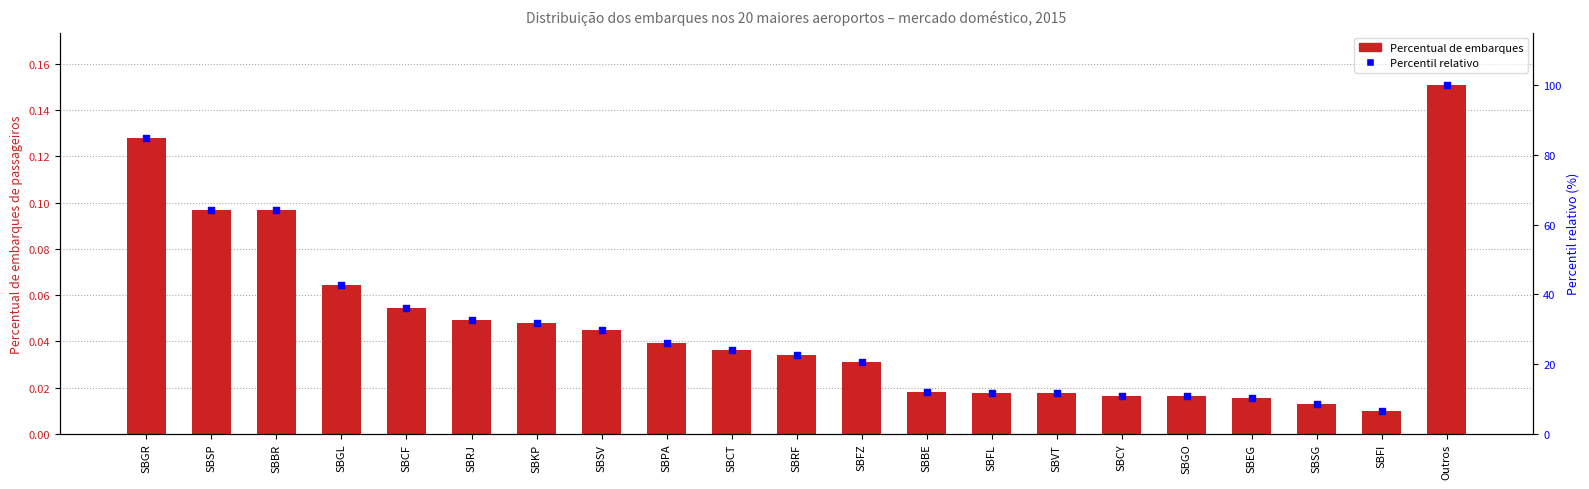

Which series has the largest Y range (max minus min)?

Percentil relativo